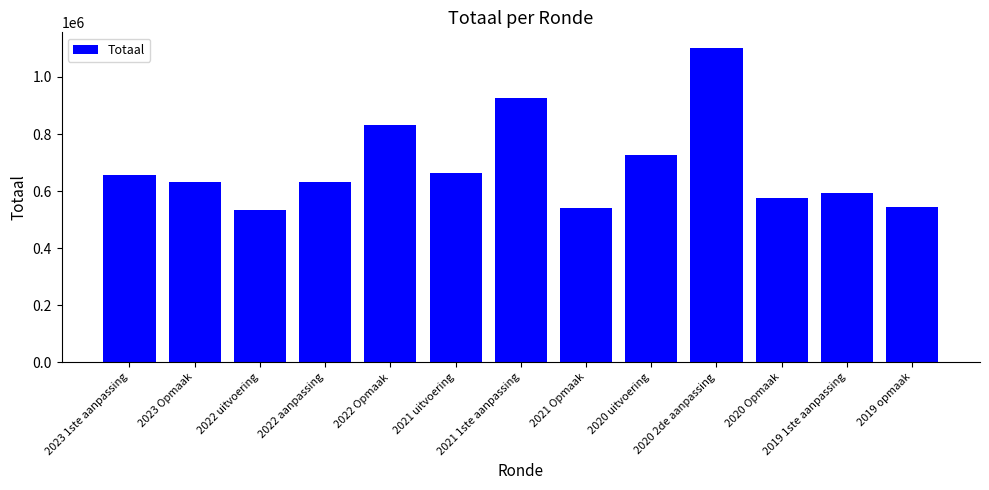

What is the smallest value displayed?

533052